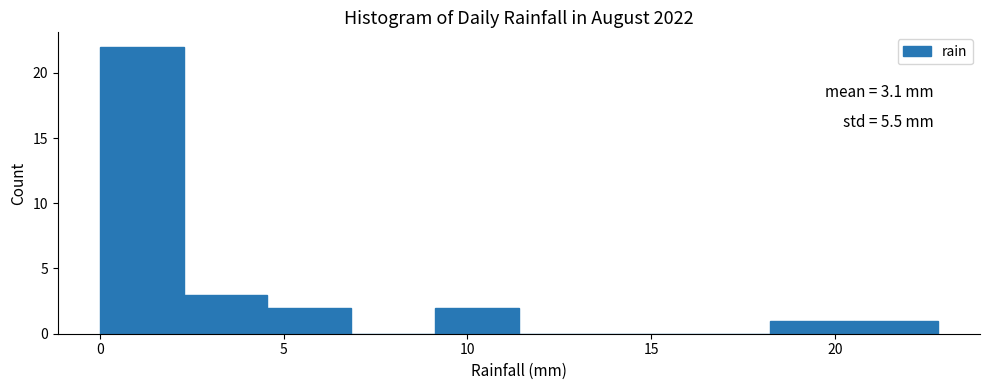

Which range on the x-axis has the tallest bar?

0.0 to 2.5